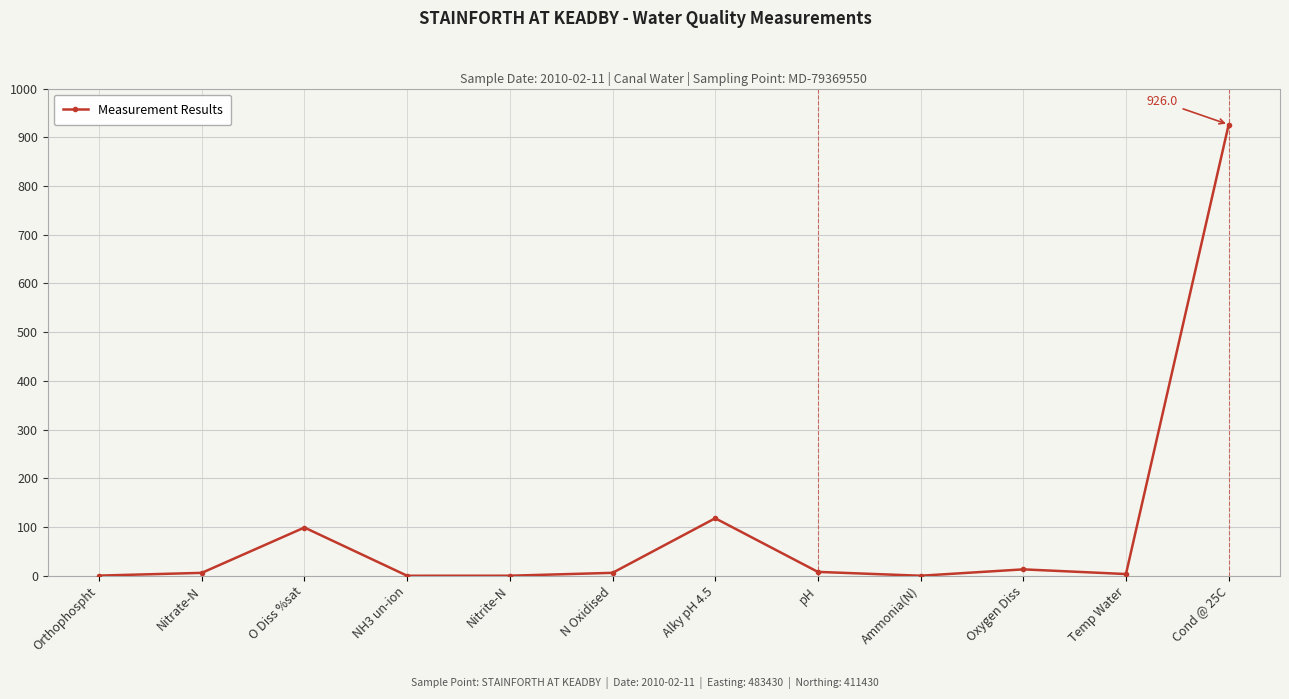

What is the value of the 11th point from the left?

3.5